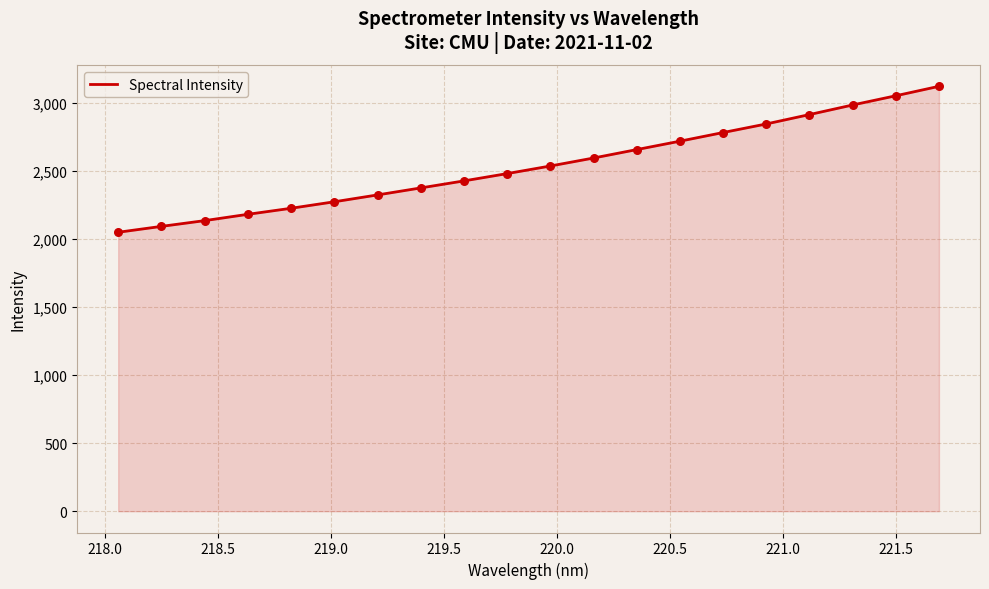

What is the greatest value displayed?

3120.6